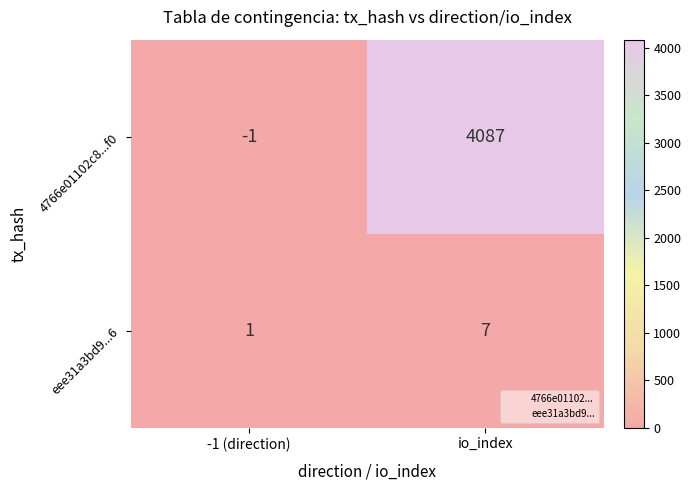

At which label does 4766e01102c8...f0 reach its peak?

io_index